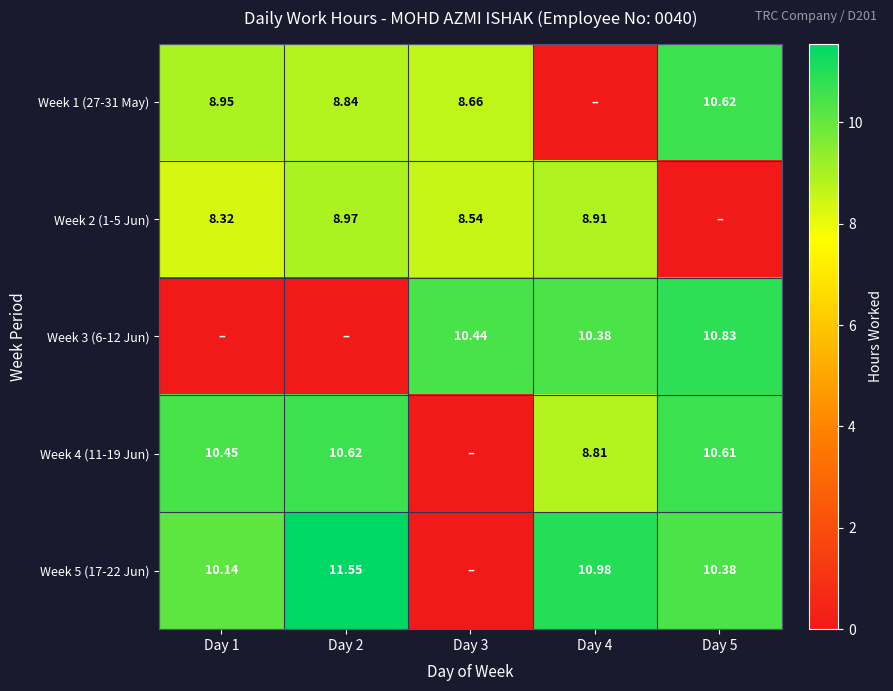

Is the value of Week 2 (1-5 Jun) at Day 1 greater than the value of Week 3 (6-12 Jun) at Day 3?

No